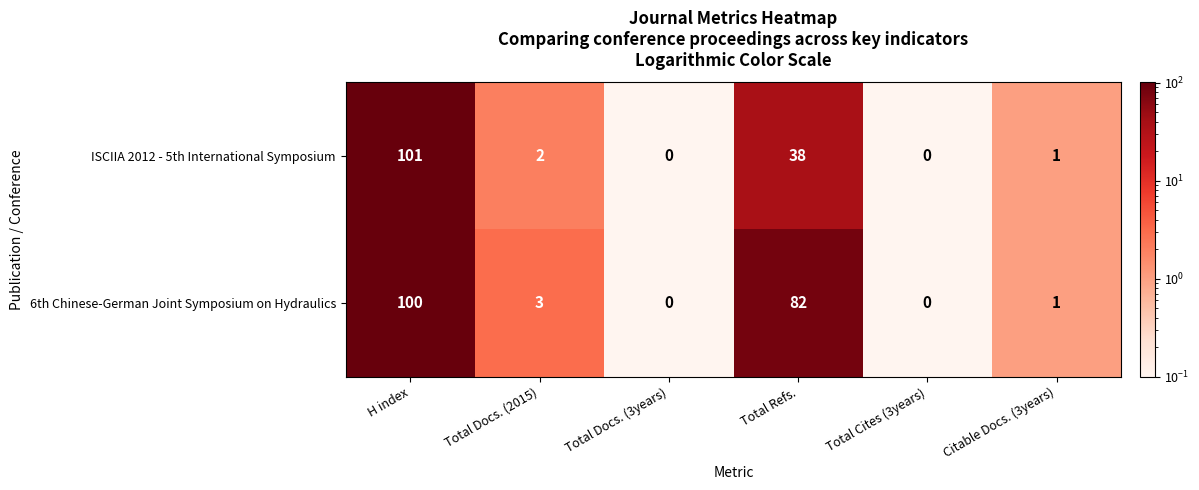

What is the difference between the 6th Chinese-German Joint Symposium on Hydraulics values at Total Docs. (2015) and Total Refs.?

79